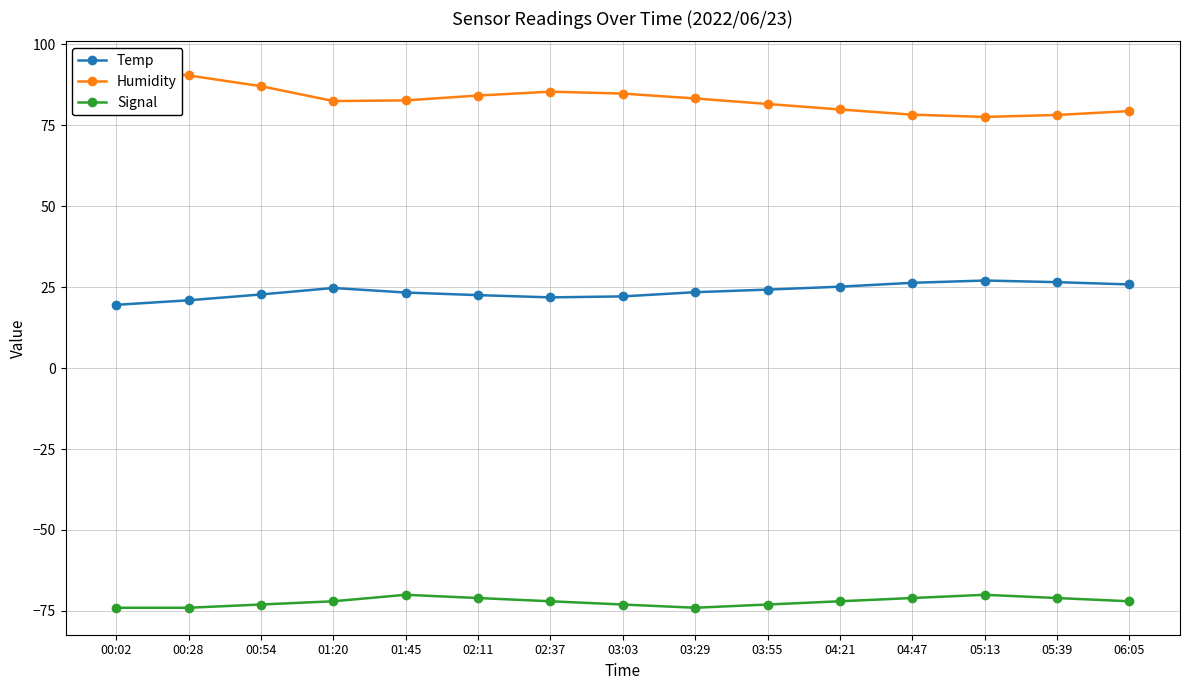

What is the approximate value of Temp at 01:20?

24.7